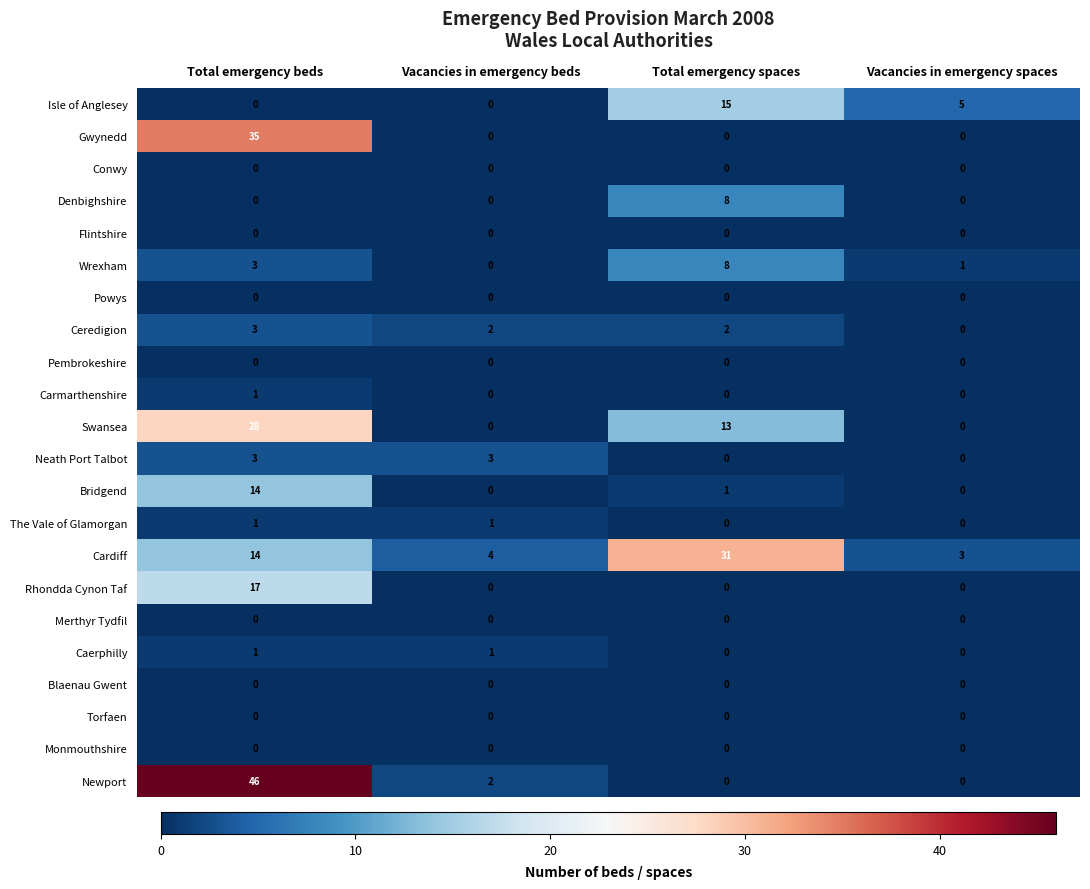

Which category has the highest value in the Swansea series?

Total emergency beds